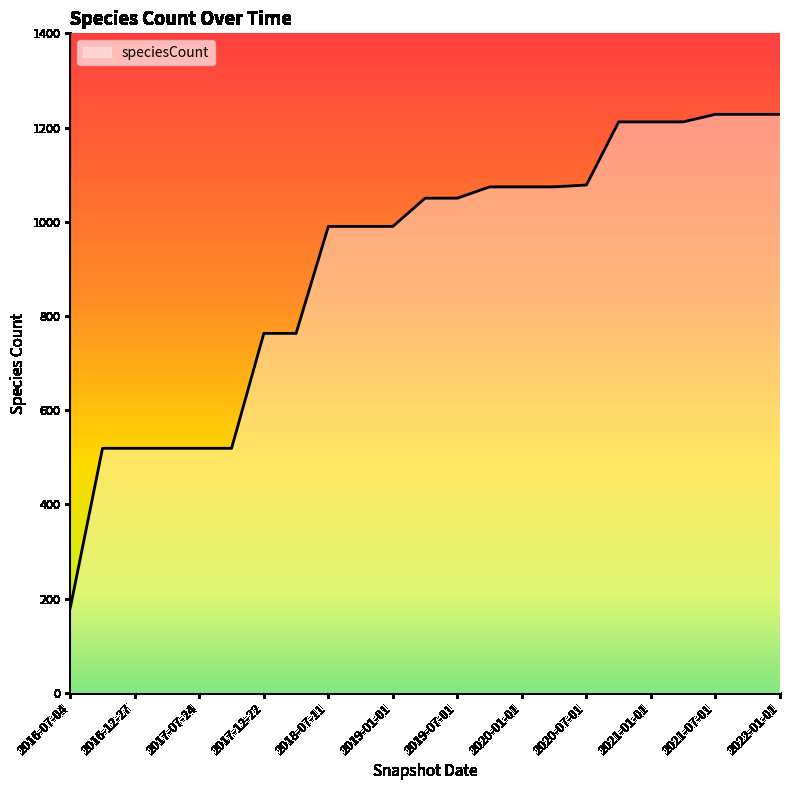

What is the maximum value shown in the chart?

1228